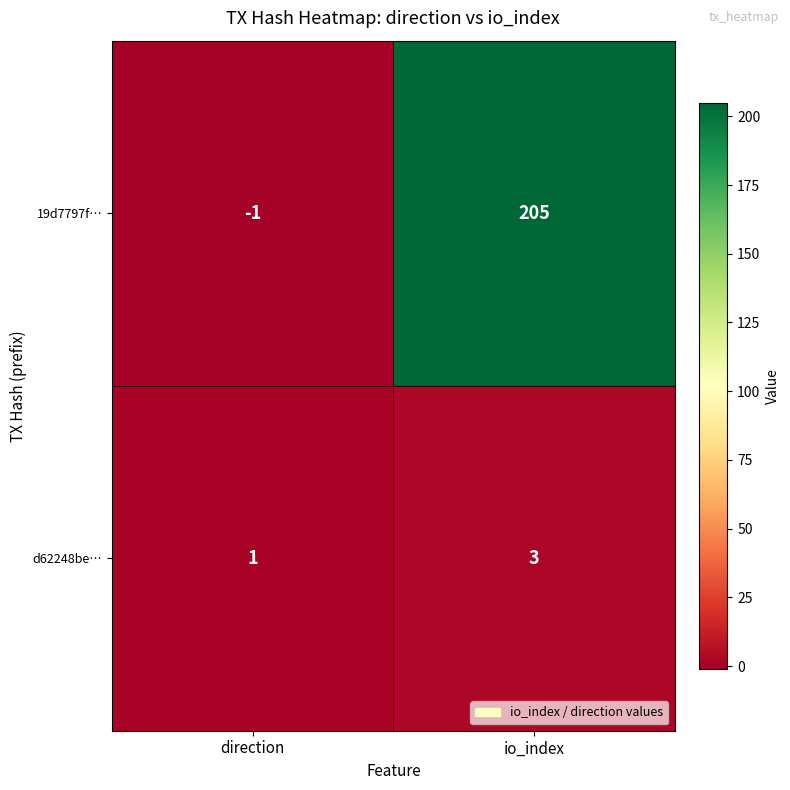

True or false: 19d7797f… has a value of -1 at direction.

True